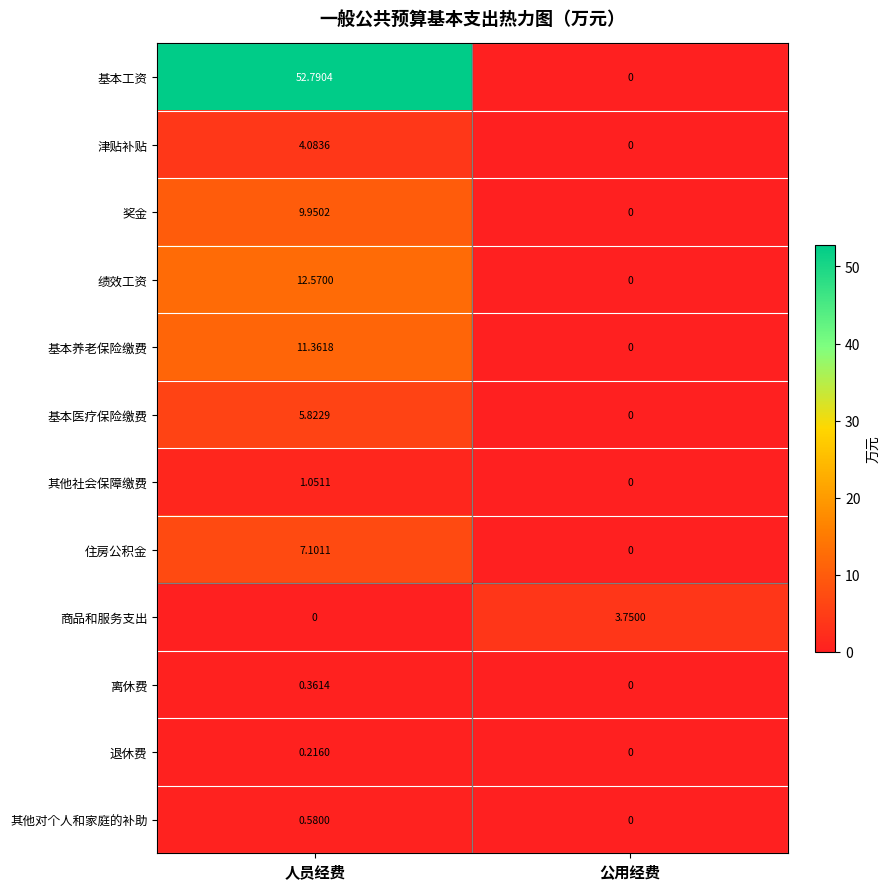

At which label is 奖金 closest to 4?

公用经费